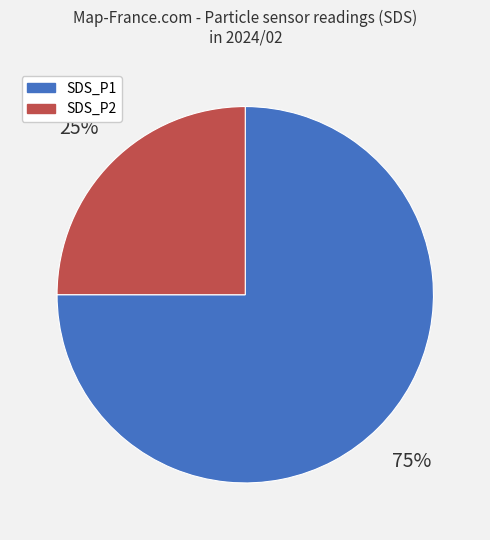

Combined, do SDS_P2 and SDS_P1 account for over 50%?

Yes